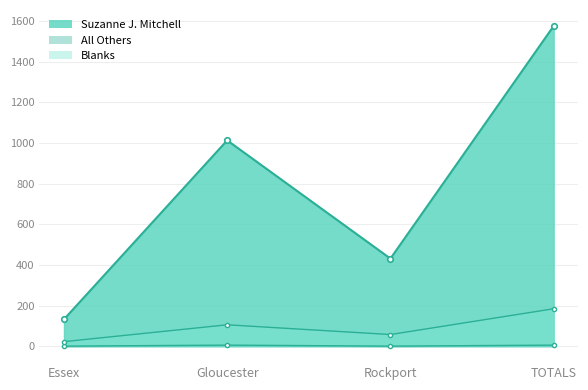

What position from the right is TOTALS?

1